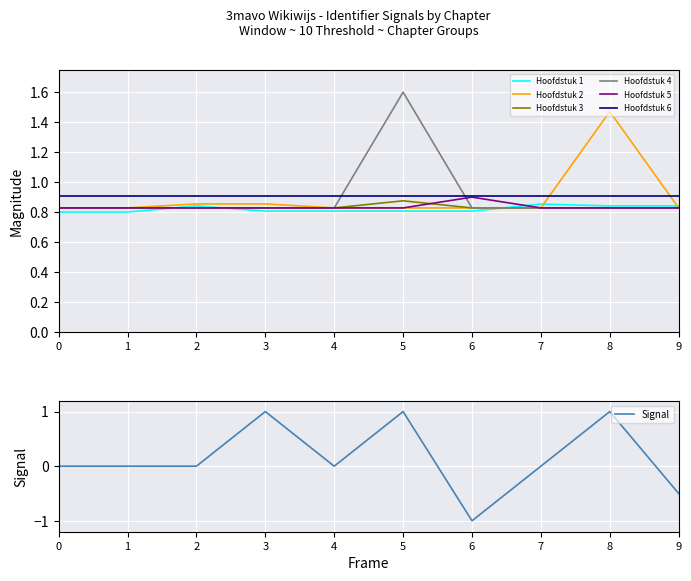

What is the difference between the maximum and minimum values in the Hoofdstuk 4 series?

0.8